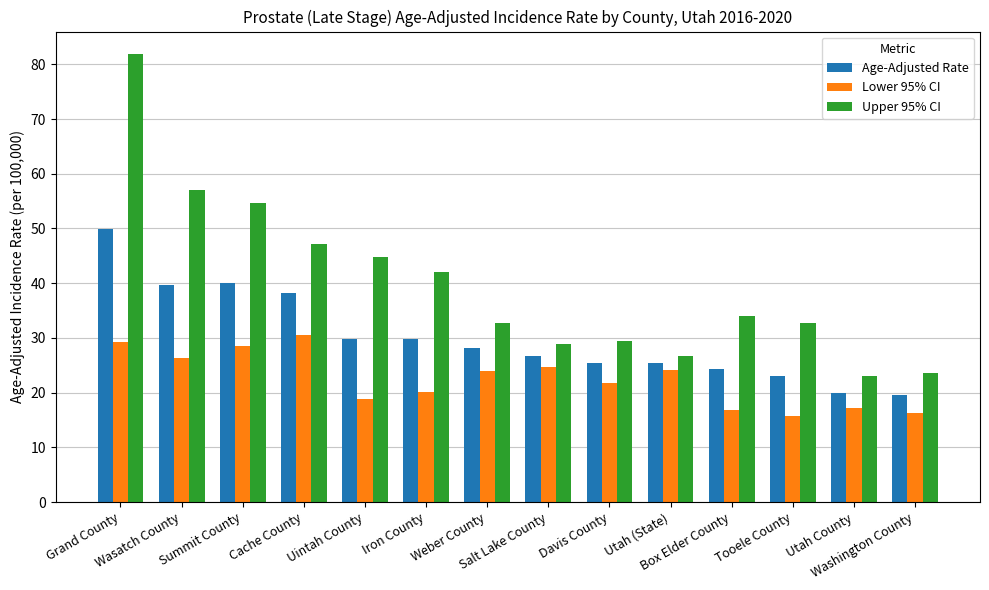

At which label is Upper 95% CI closest to 52?

Summit County